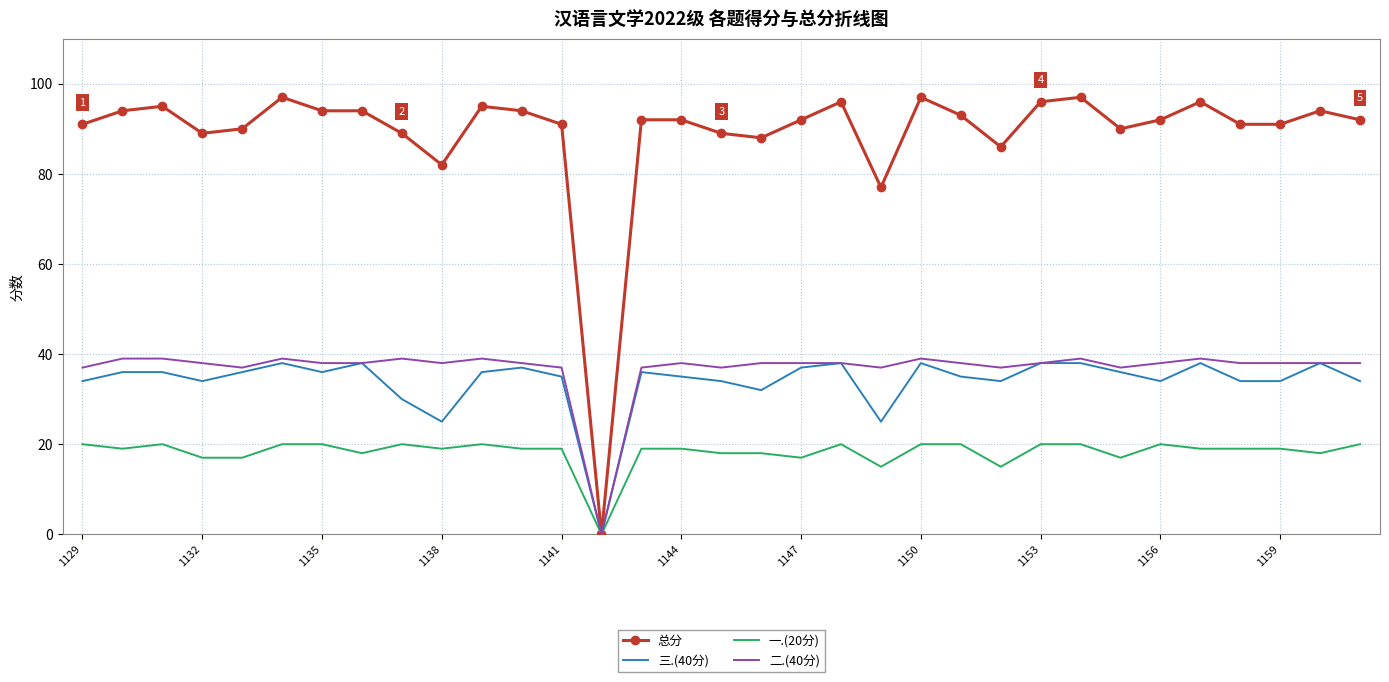

Which series has the largest range (max minus min)?

总分